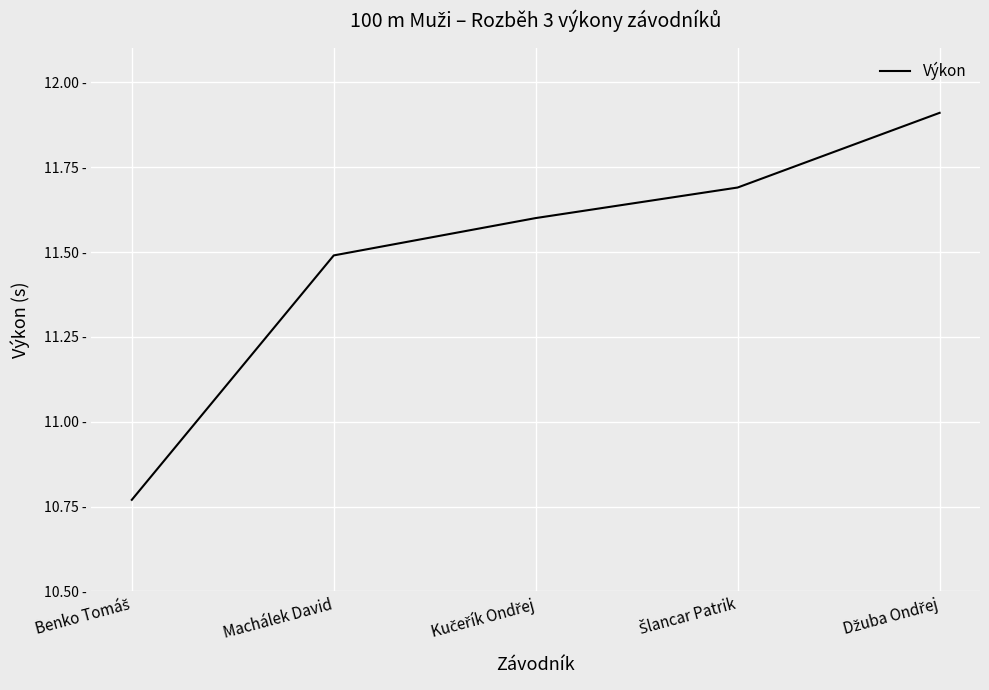

Is it true that the value at Machálek David is 11.5?

True